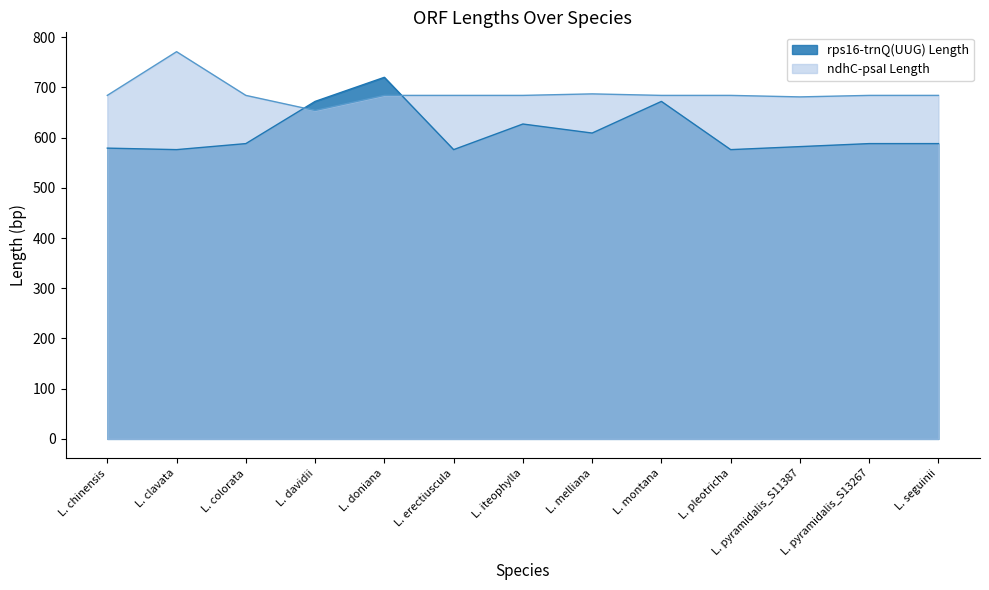

How many lines are shown in the chart?

2